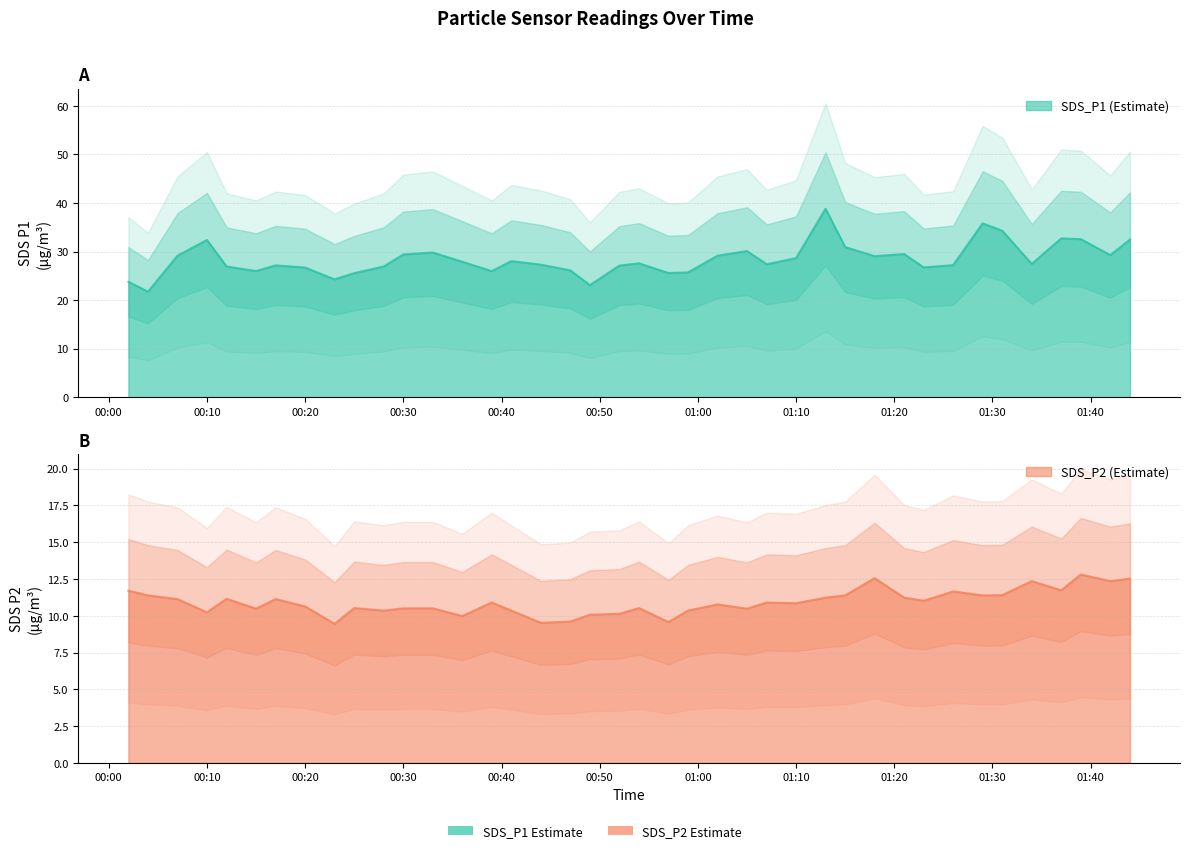

What is the highest value of the SDS_P1 series?

38.8